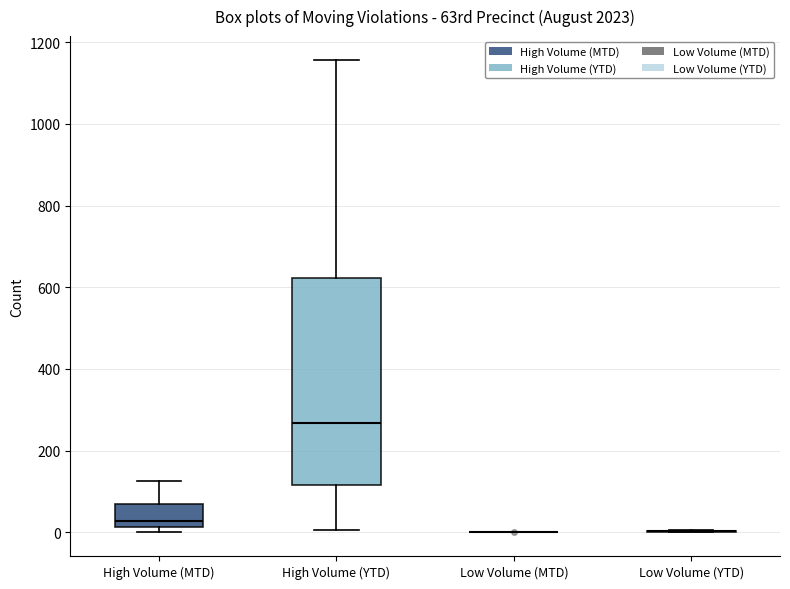

Where is the lower edge of the box for High Volume (MTD) on the y-axis? The values are not printed on the chart, so give them approximately, as read against the axis.

20